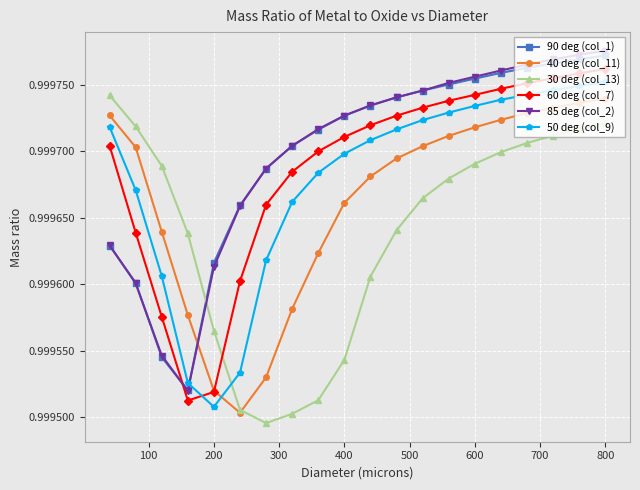

What is the sum of all 85 deg (col_2) values?

20.0